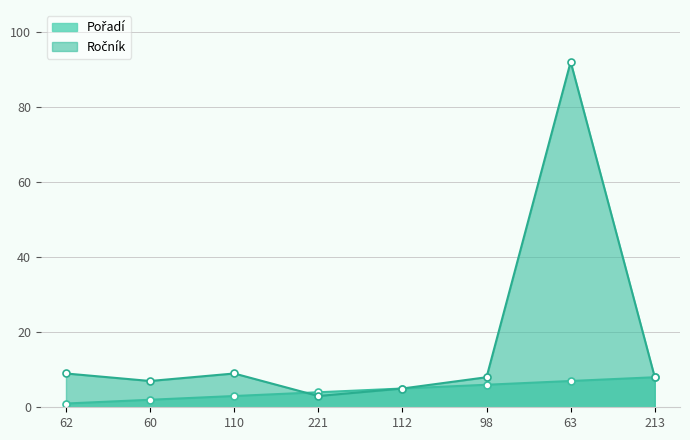

How many values in the Pořadí series are below 5?

4